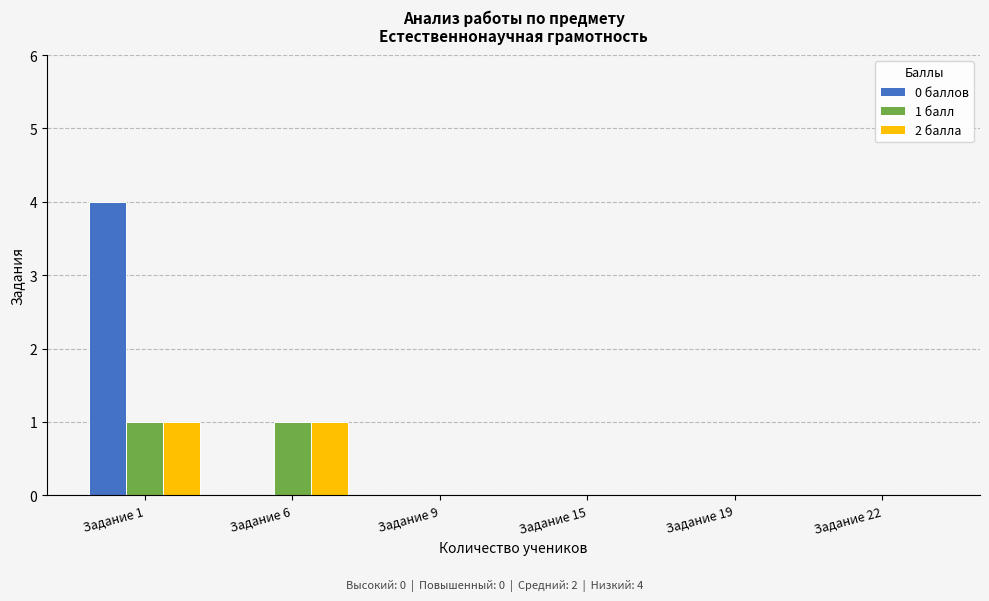

Which series has the largest total across all categories?

0 баллов